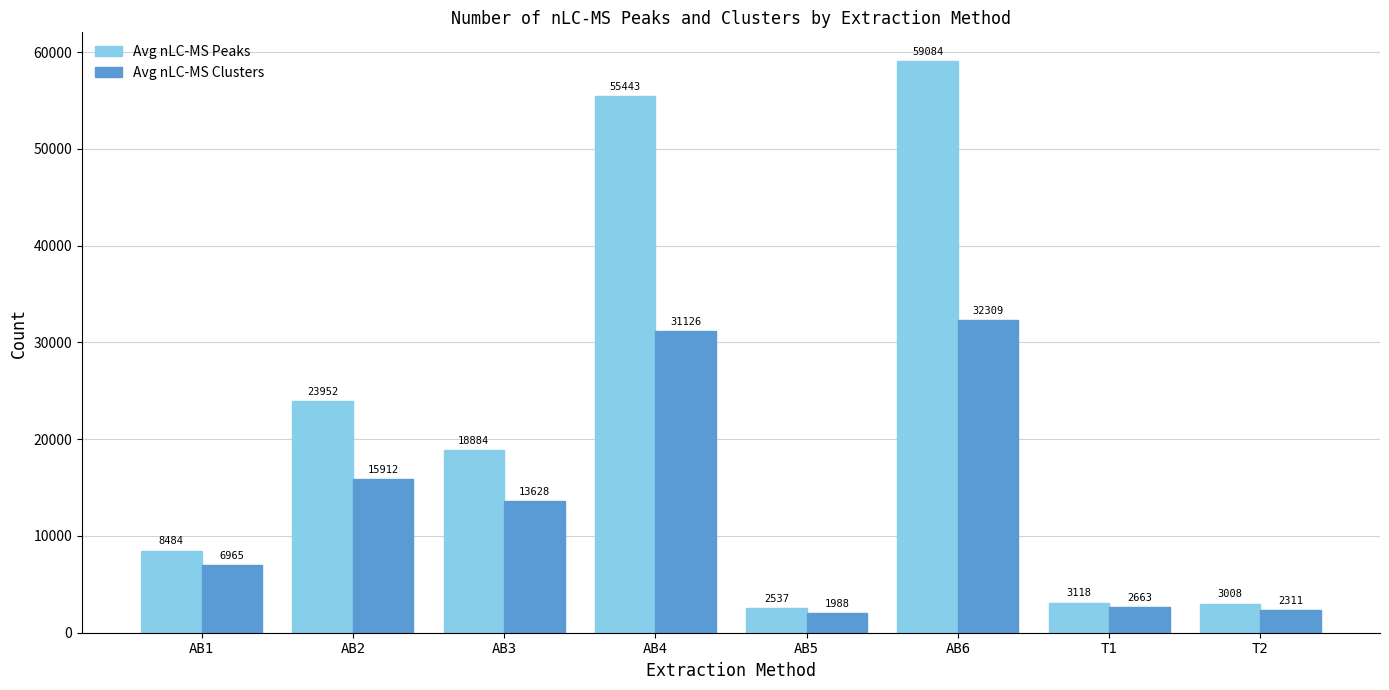

The Avg nLC-MS Peaks series shows 55443.3 at AB4. True or false?

True